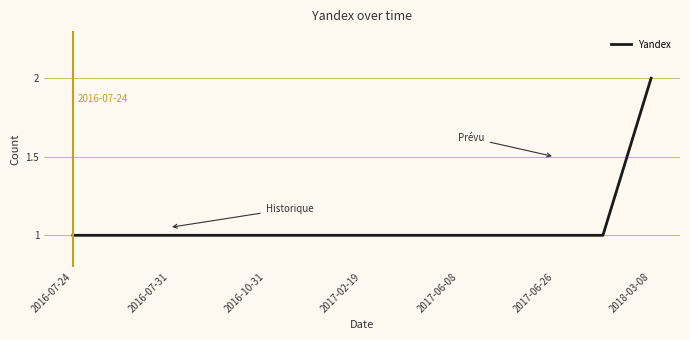

What is the maximum value shown in the chart?

2